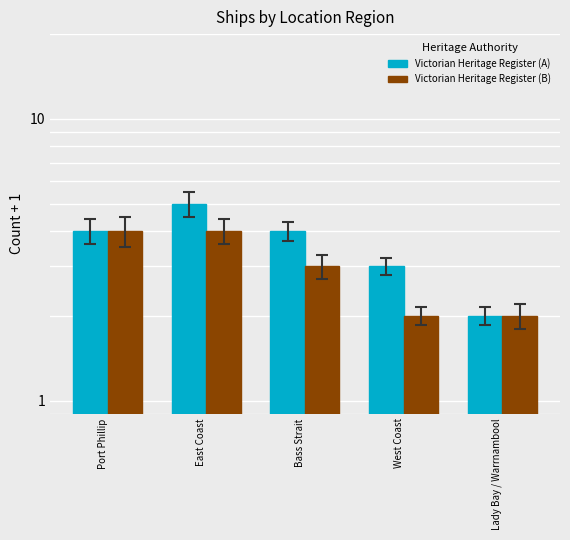

At which label does Victorian Heritage Register (A) reach its peak?

East Coast